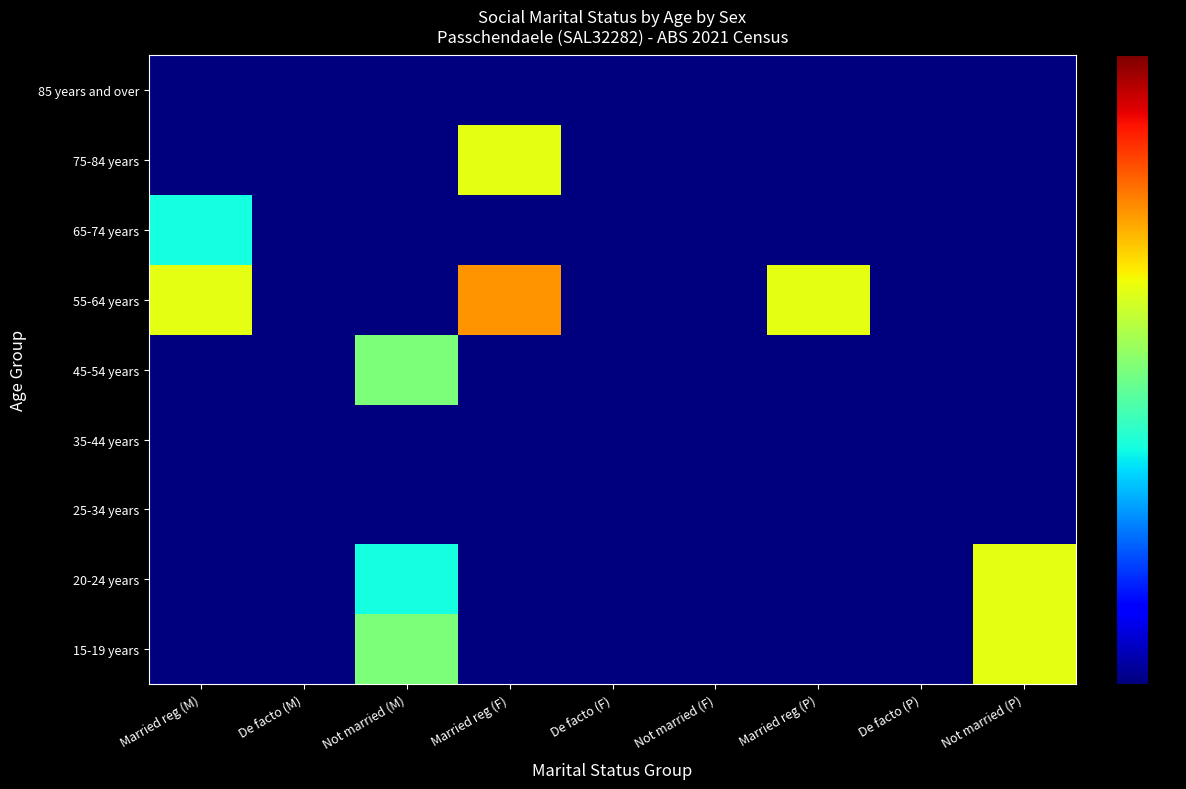

How many series are shown in this chart?

9